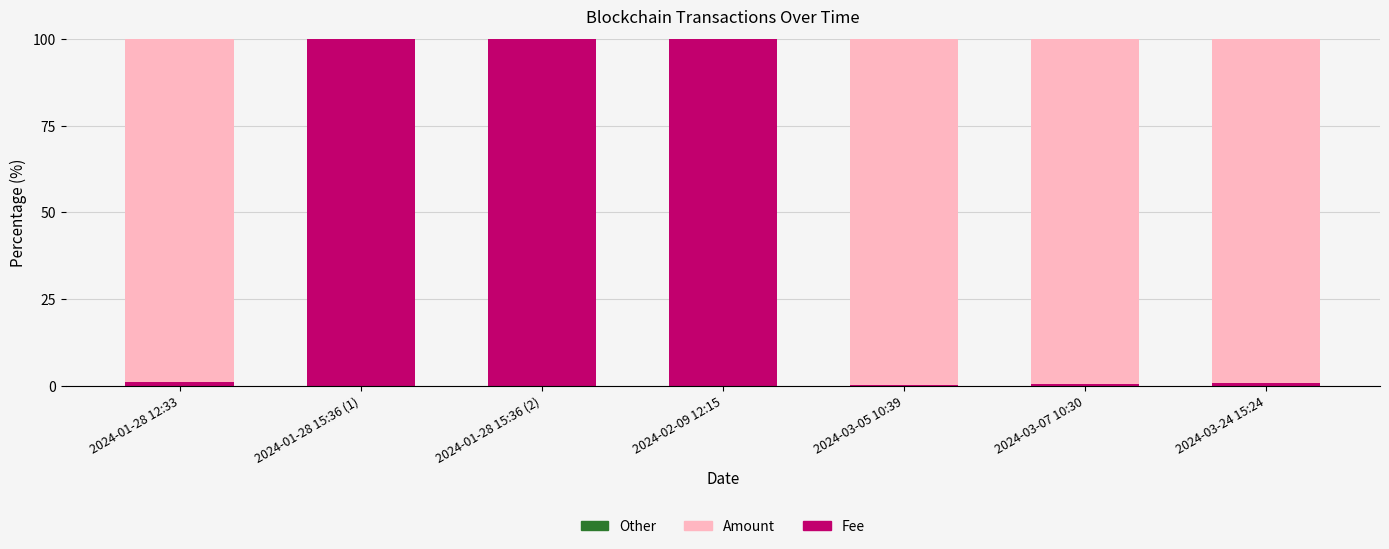

What is the maximum value for Fee?

100.0